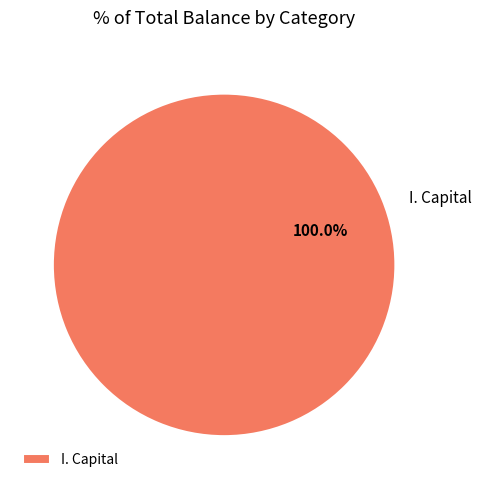

Rank the categories by value from lowest to highest.

I. Capital